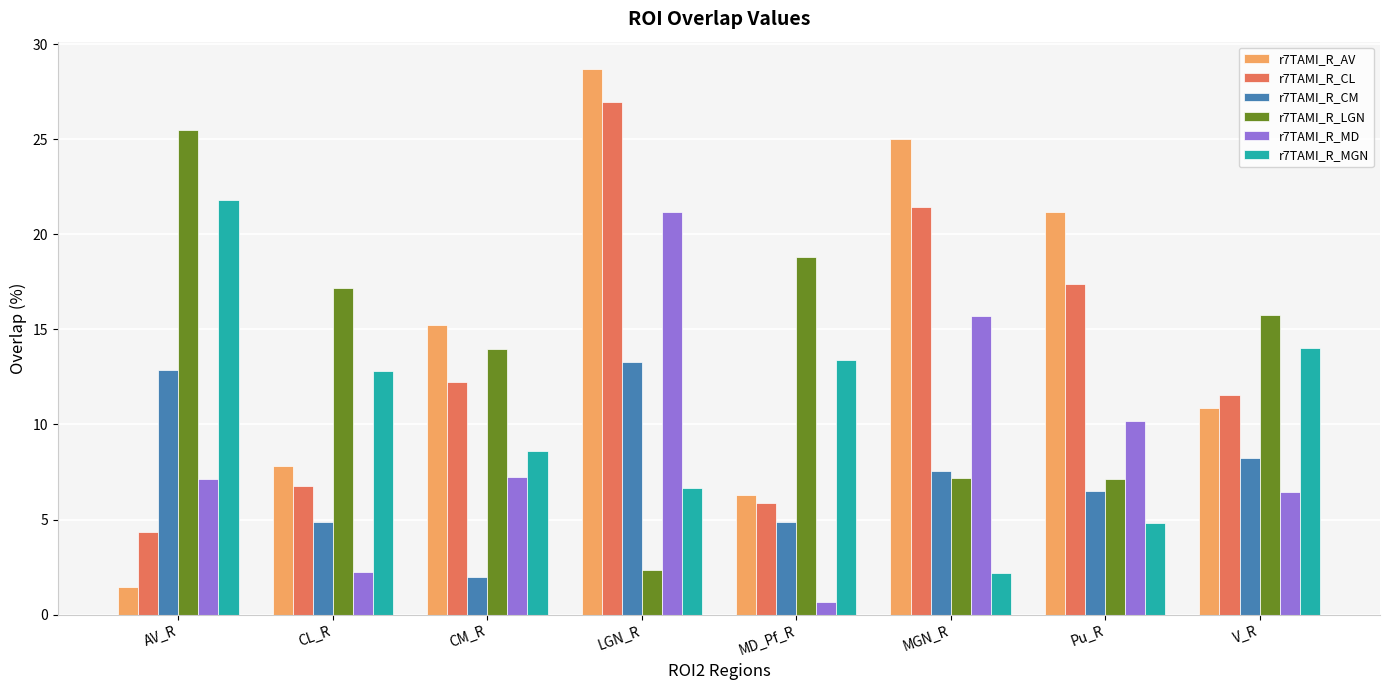

Which series has the widest spread of values?

r7TAMI_R_AV